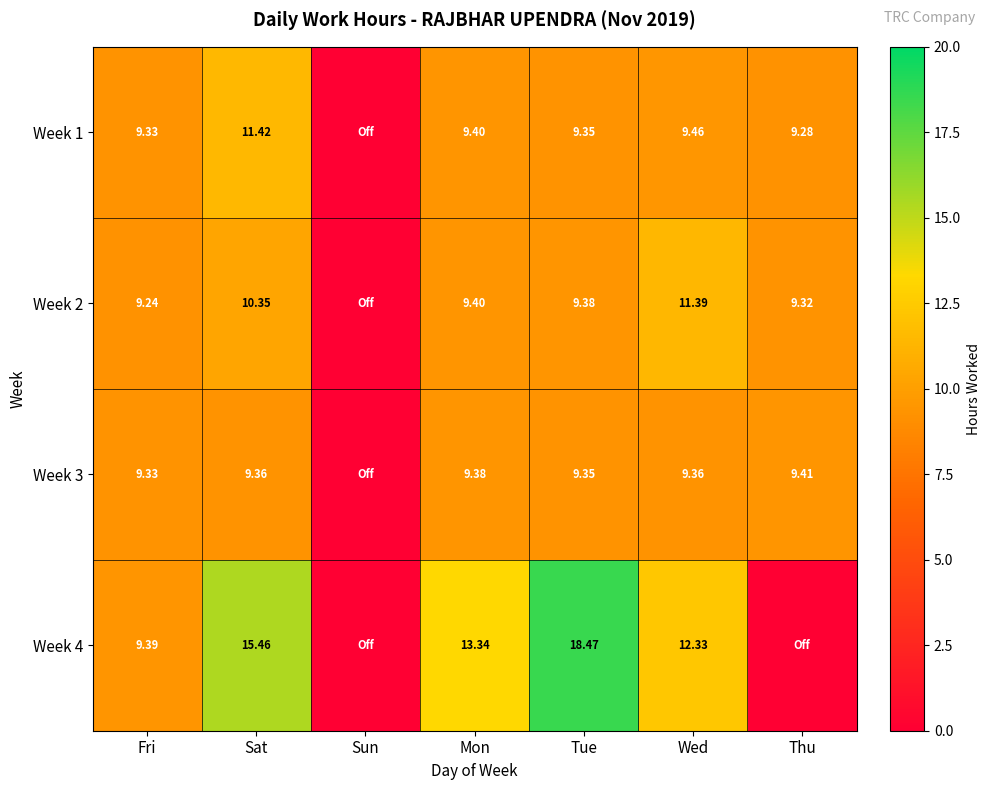

Is the value of Week 1 at Tue greater than the value of Week 2 at Sat?

No